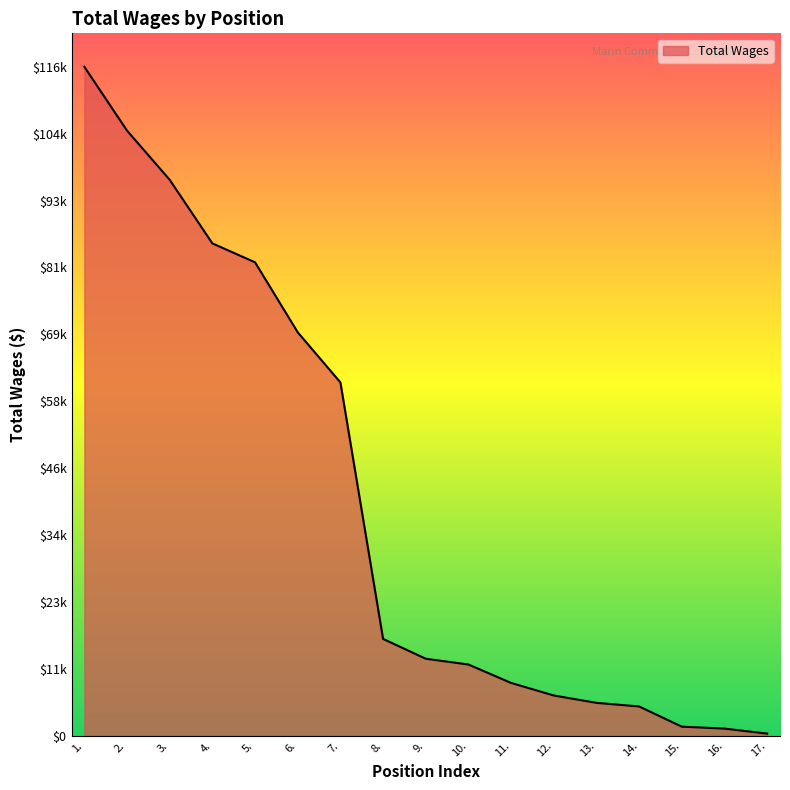

What is the label of the 15th point from the right?

3.